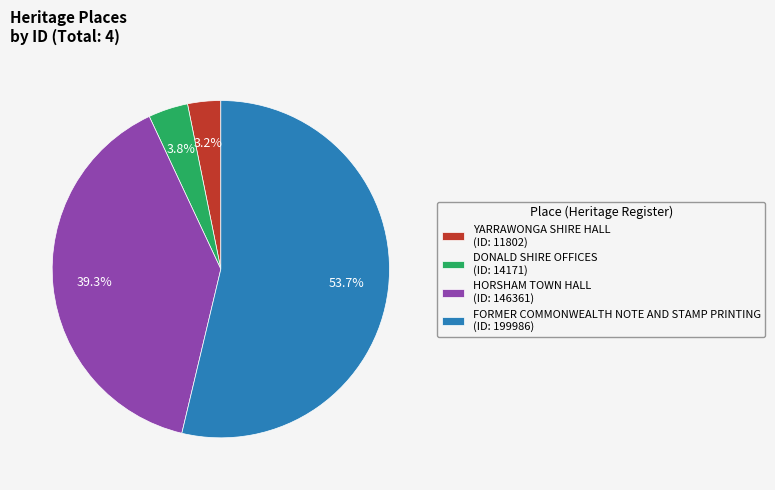

Is it true that YARRAWONGA SHIRE HALL is 3% of the pie?

True